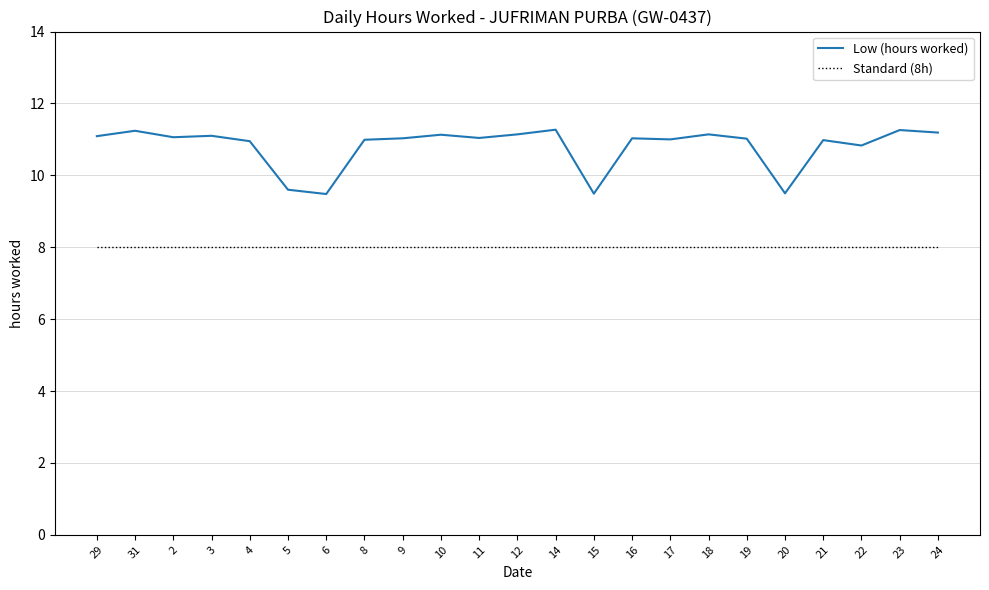

What is the total value across all series at 17?

19.0